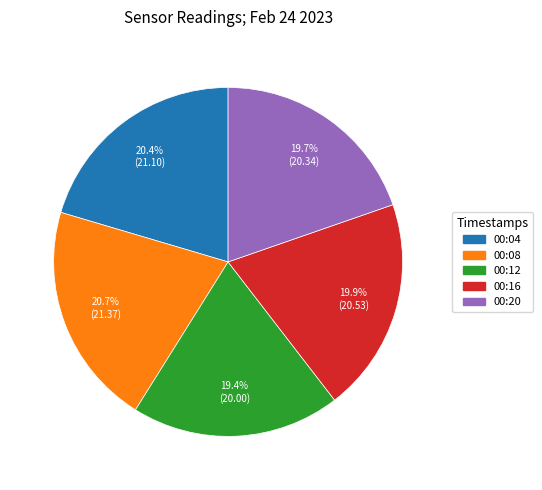

What is the ratio of the value at 00:12 to the value at 00:20?

1.0